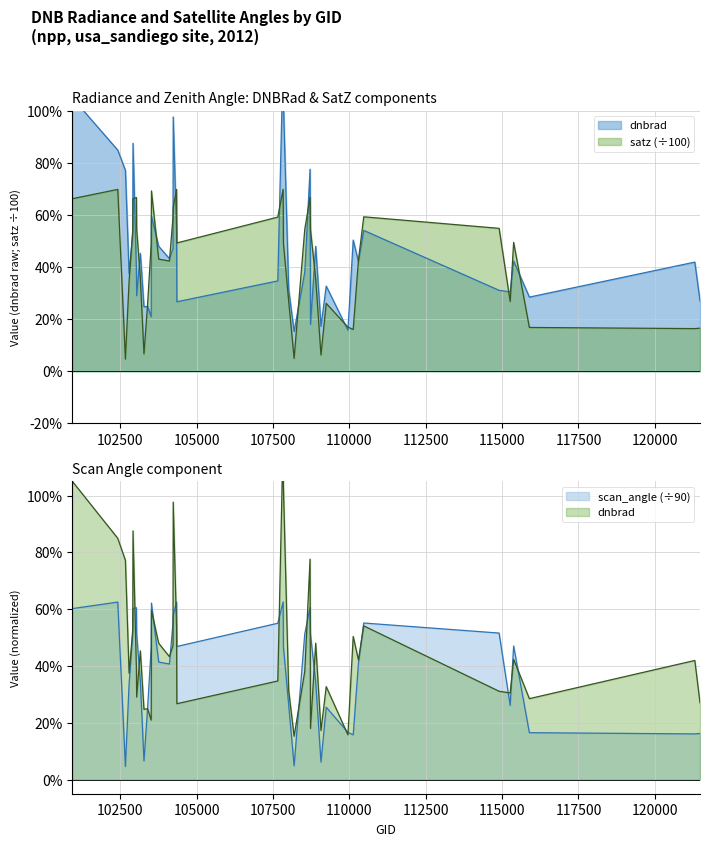

How many interior local peaks does the satz series have?

9